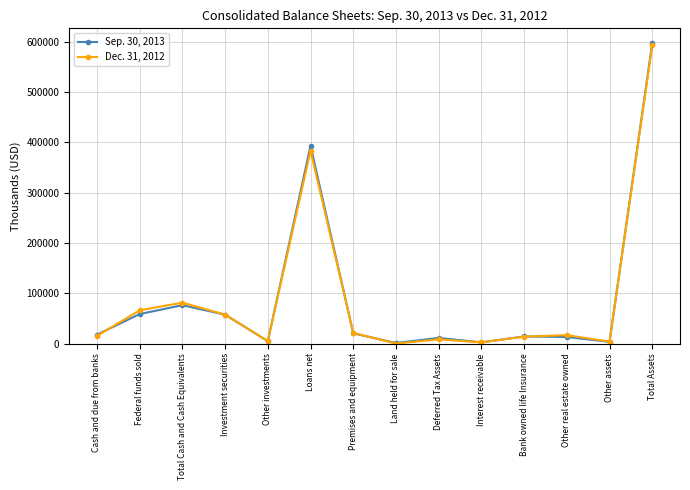

At how many categories does at least one series exceed 27258?

5